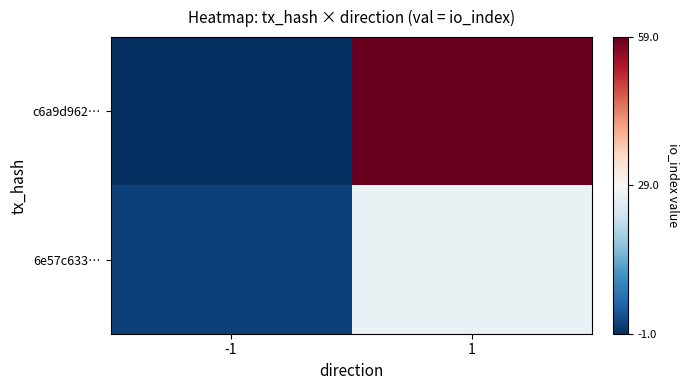

Reading right to left, extract all data points from this chart.

c6a9d962…: 1=59	-1=-1
6e57c633…: 1=27	-1=1